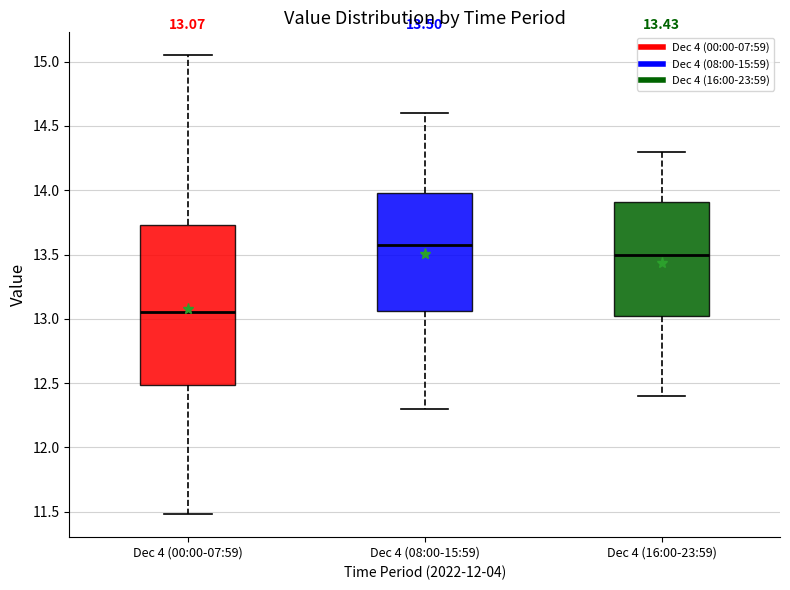

Which box's median line is the highest?

Dec 4 (08:00-15:59)